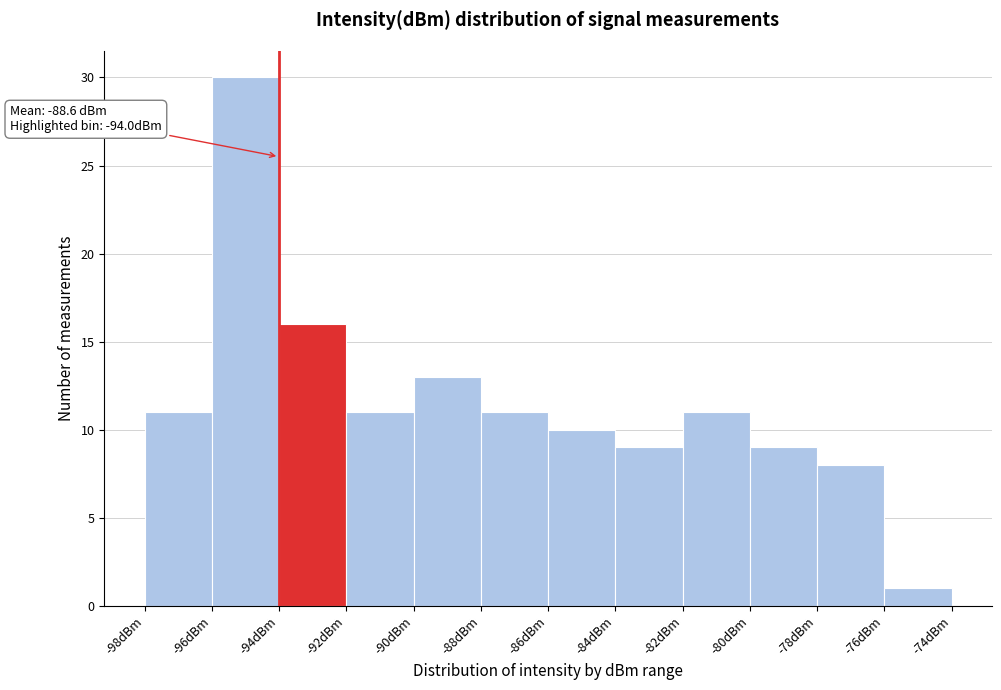

Over which range of the x-axis is the bar tallest?

-96 to -94